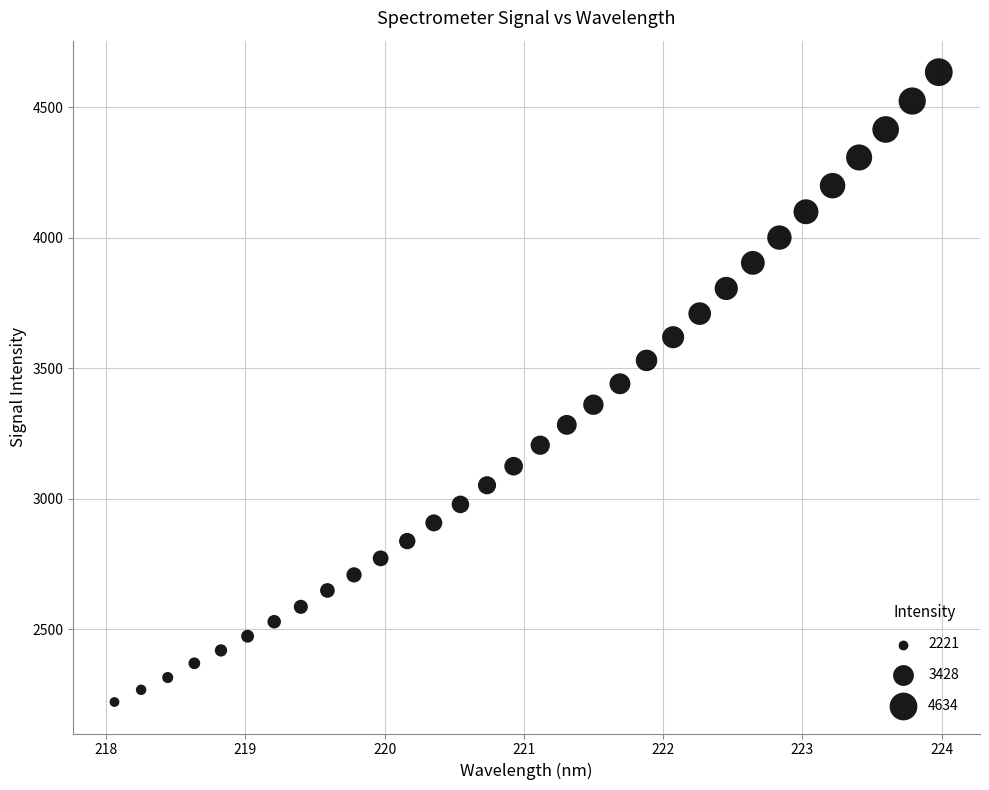

What is the range of X values (max minus min)?

5.9